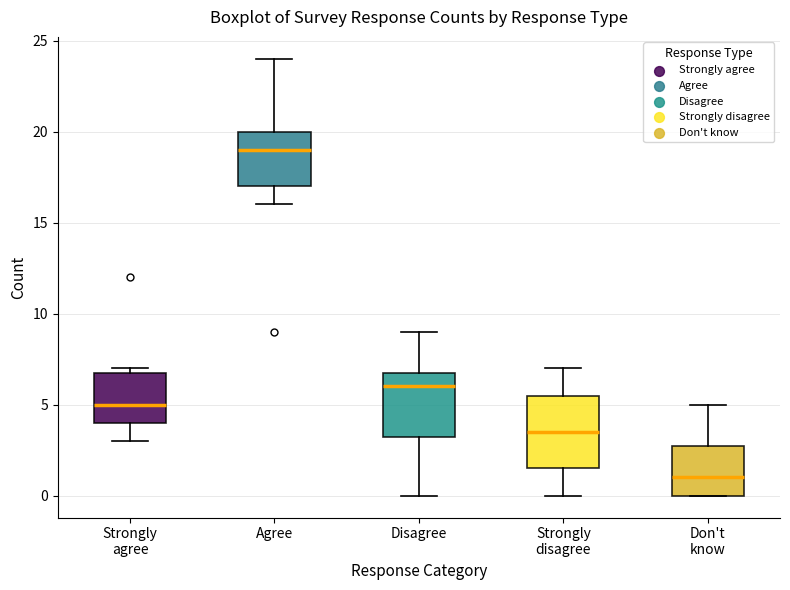

Where does the median line of the box for Strongly disagree sit on the y-axis? The values are not printed on the chart, so give them approximately, as read against the axis.

3.5